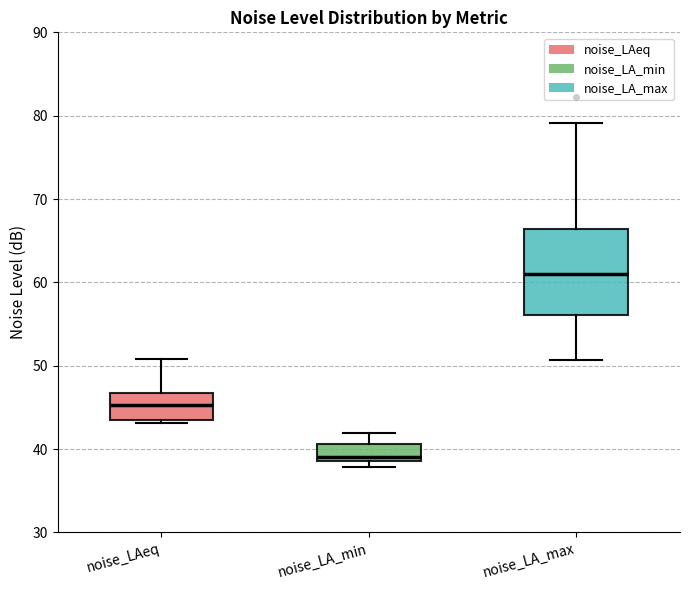

Reading left to right, transcribe this box plot: for each box, give where its median line is, the range the box spans, and where its two whiskers end, as read against the y-axis. The values are not printed on the chart, so give them approximately, as read against the axis.

noise_LAeq: median 45, box 44 to 47, whiskers 43 to 51
noise_LA_min: median 39 (just above the box's lower edge), box 39 to 41, whiskers 38 to 42
noise_LA_max: median 61, box 56 to 66, whiskers 51 to 79